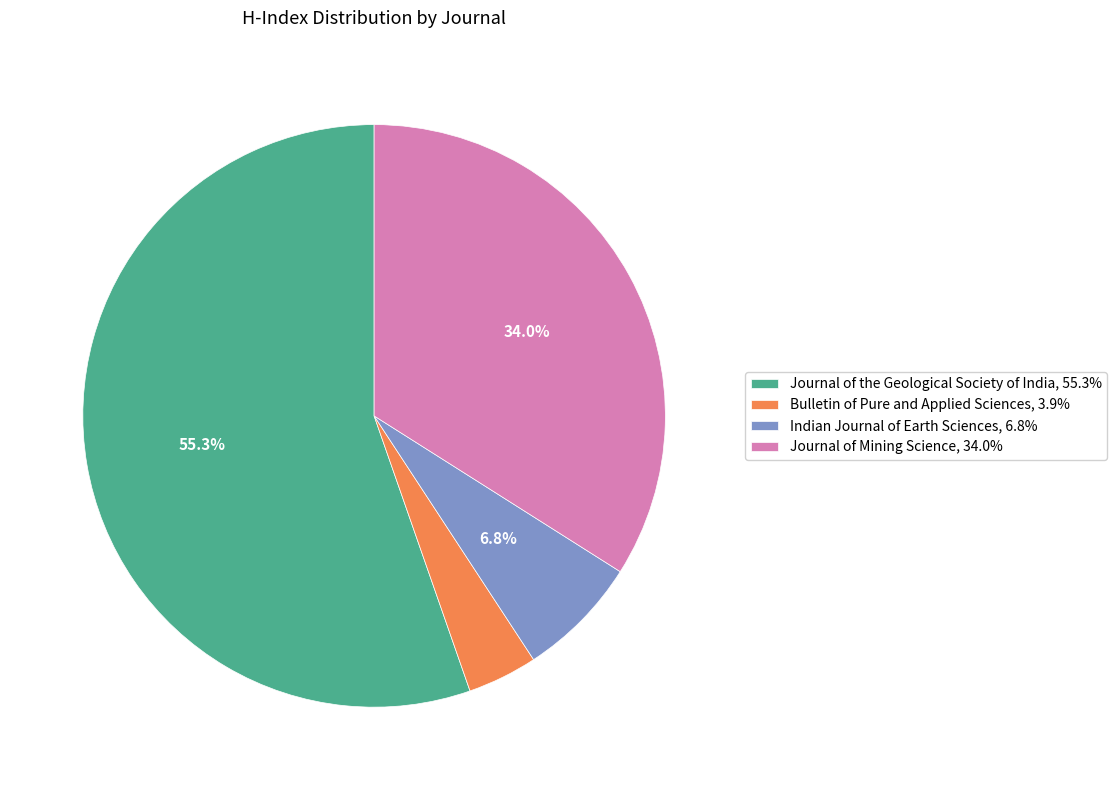

What is the largest slice in the pie chart?

Journal of the Geological Society of India